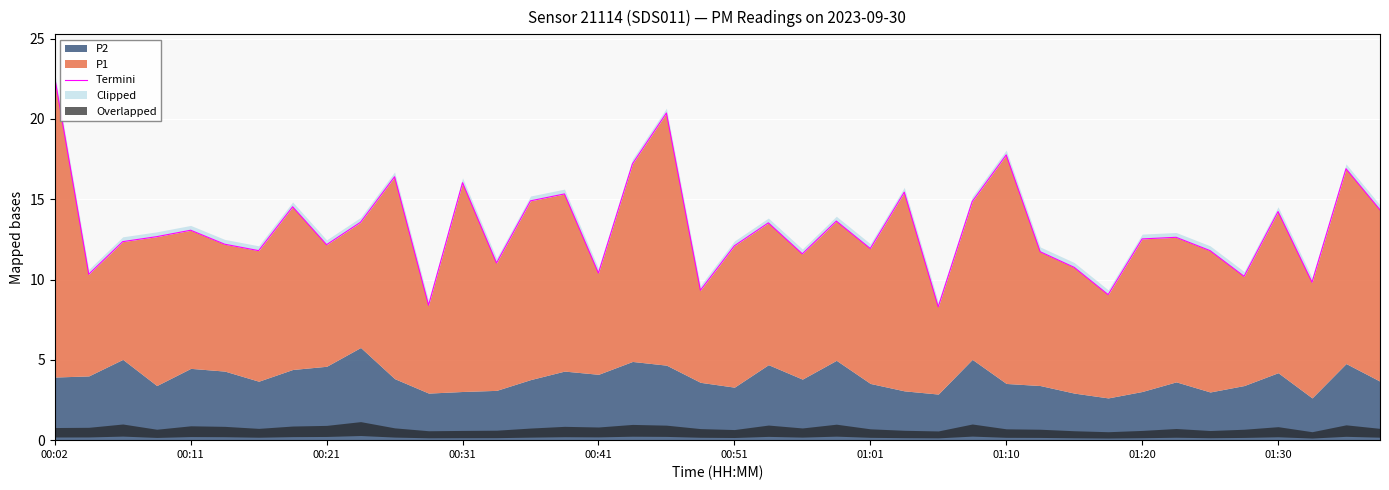

What is the greatest value displayed?

22.6